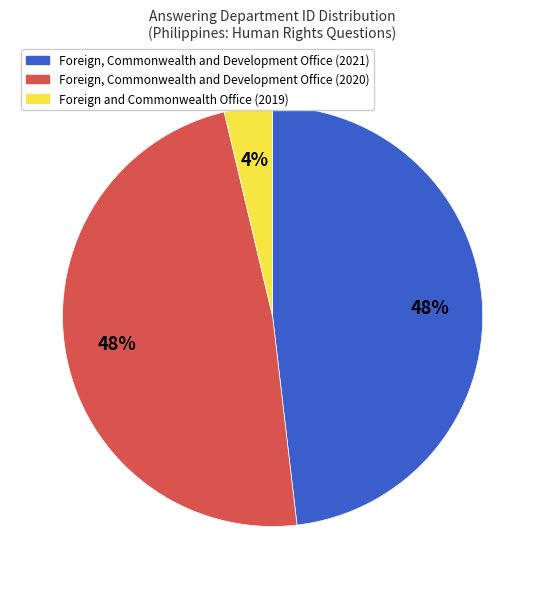

Is Foreign, Commonwealth and Development Office (2020) the majority of the pie?

No